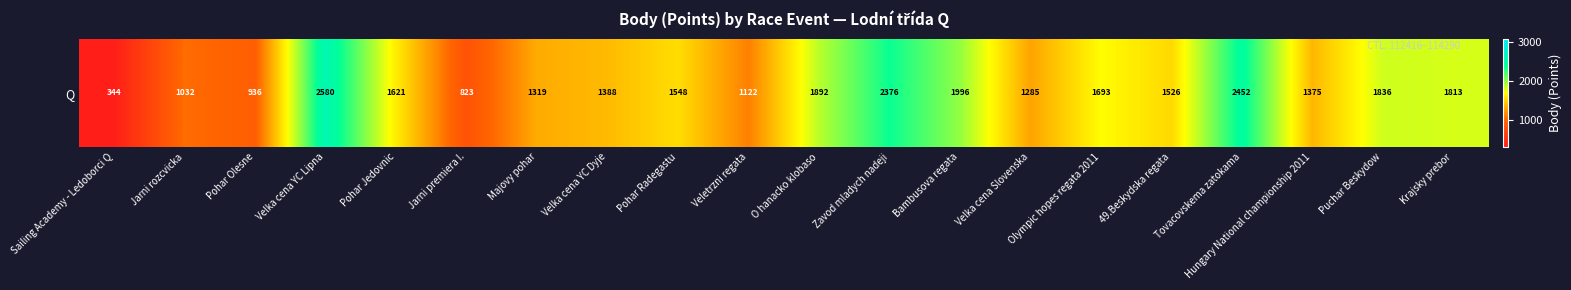

Reading left to right, what are all the values shown in this chart?

344	1032	936	2580	1621	823	1319	1388	1548	1122	1892	2376	1996	1285	1693	1526	2452	1375	1836	1813